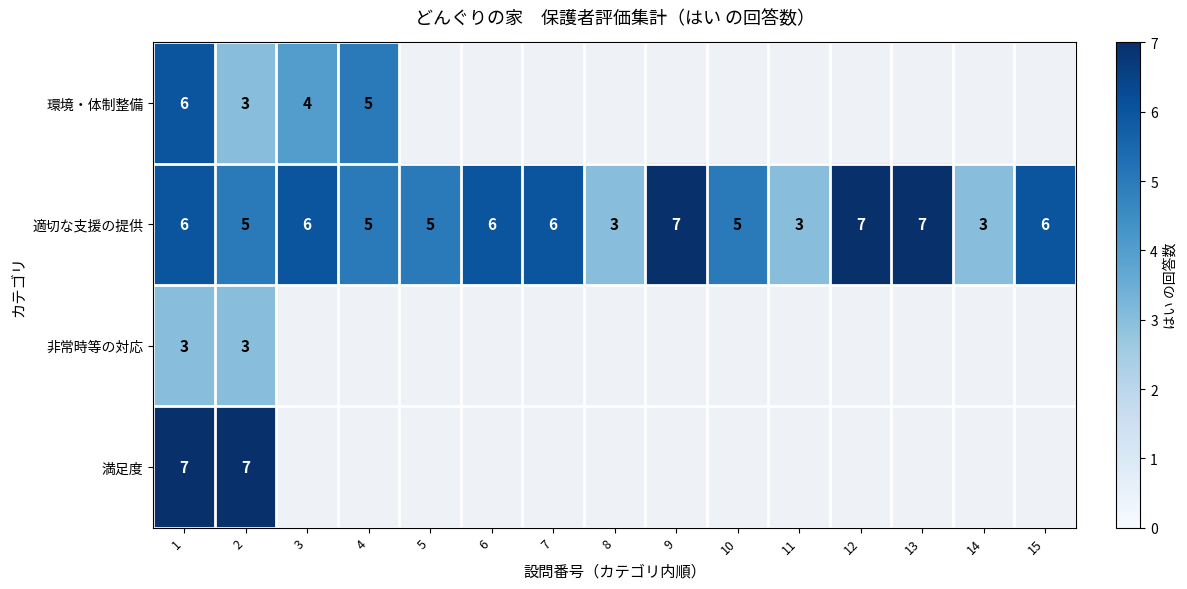

What is the greatest value displayed?

7.0